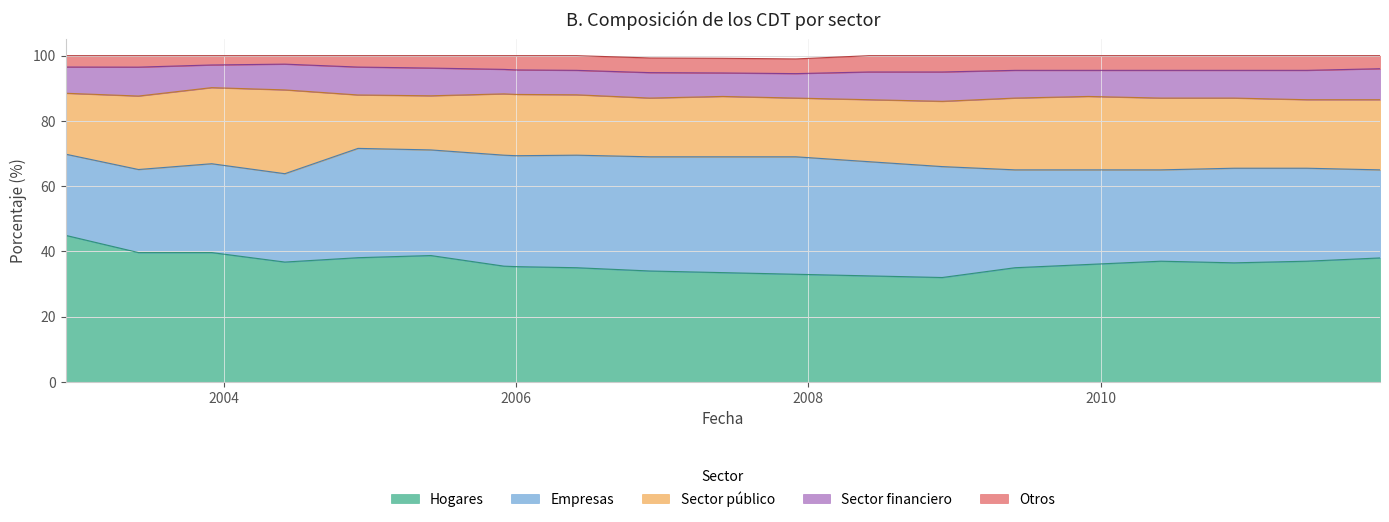

What is the spread (max minus min) of values at 2009-06-01?

30.5